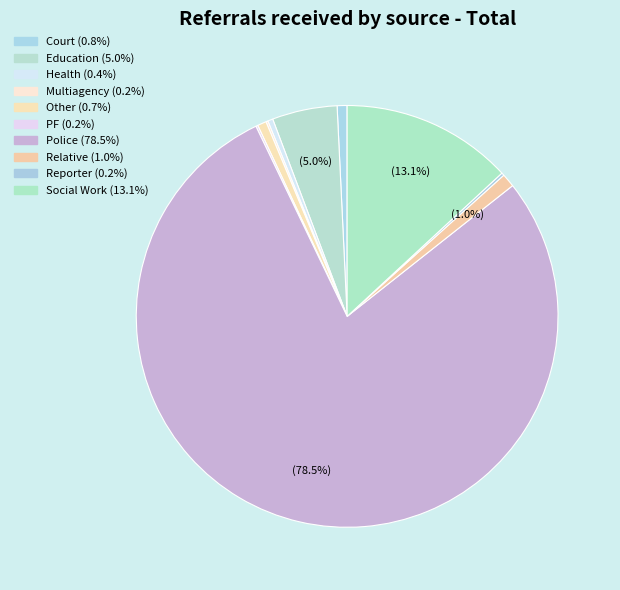

What percentage do Education and Relative together represent?

6.0%